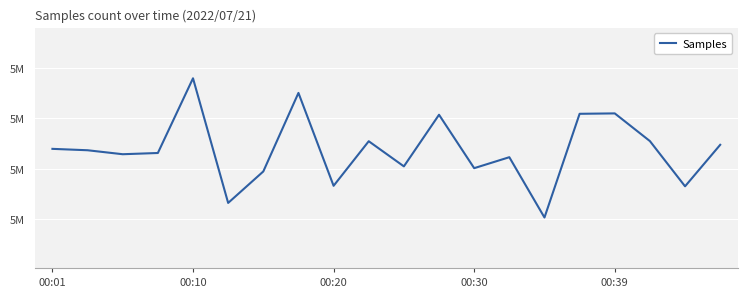

Is this an area chart (filled region under the line)?

No